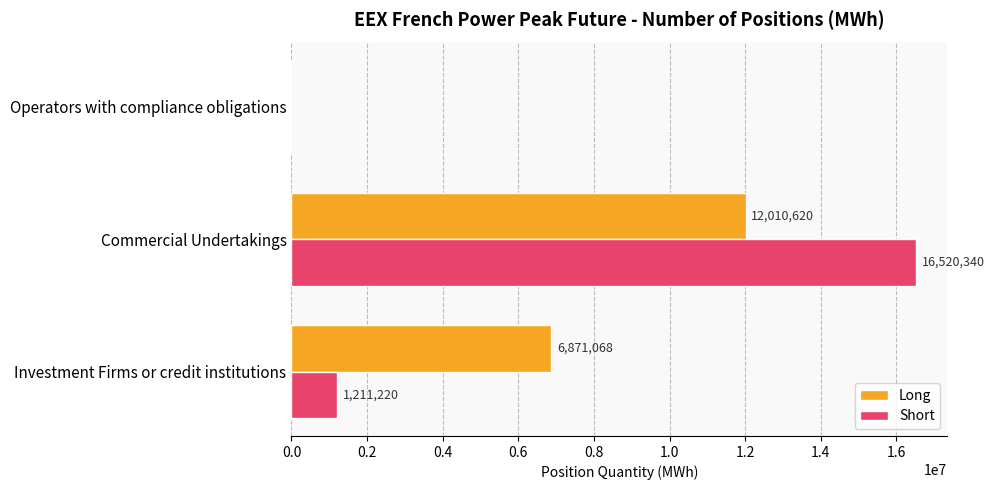

How many distinct data groups are displayed?

2